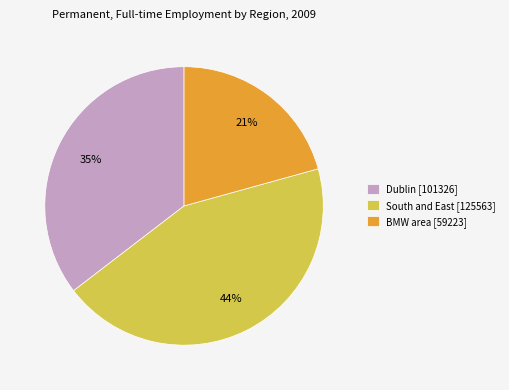

What percentage is the Dublin slice, to the nearest percent?

35%